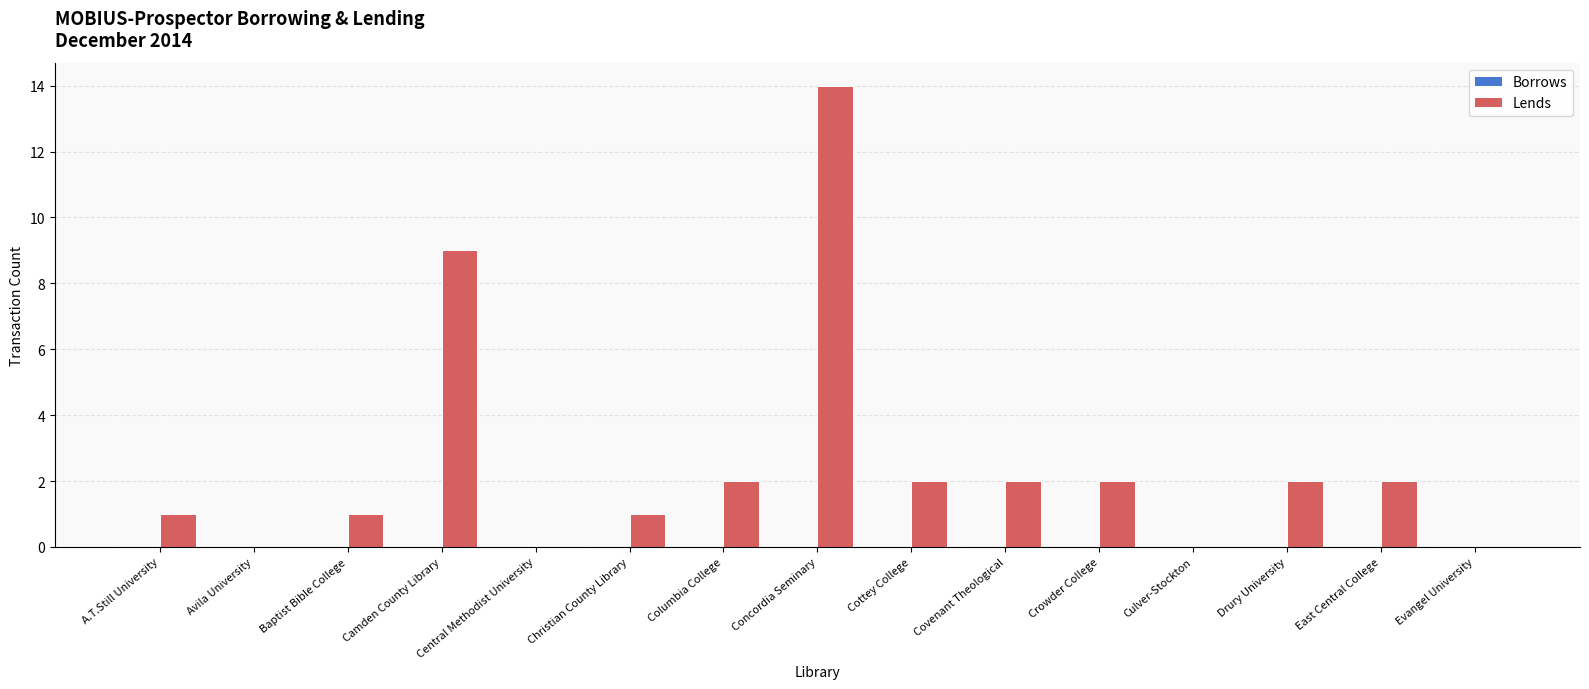

What is the change in value from Central Methodist University to Cottey College?

+2